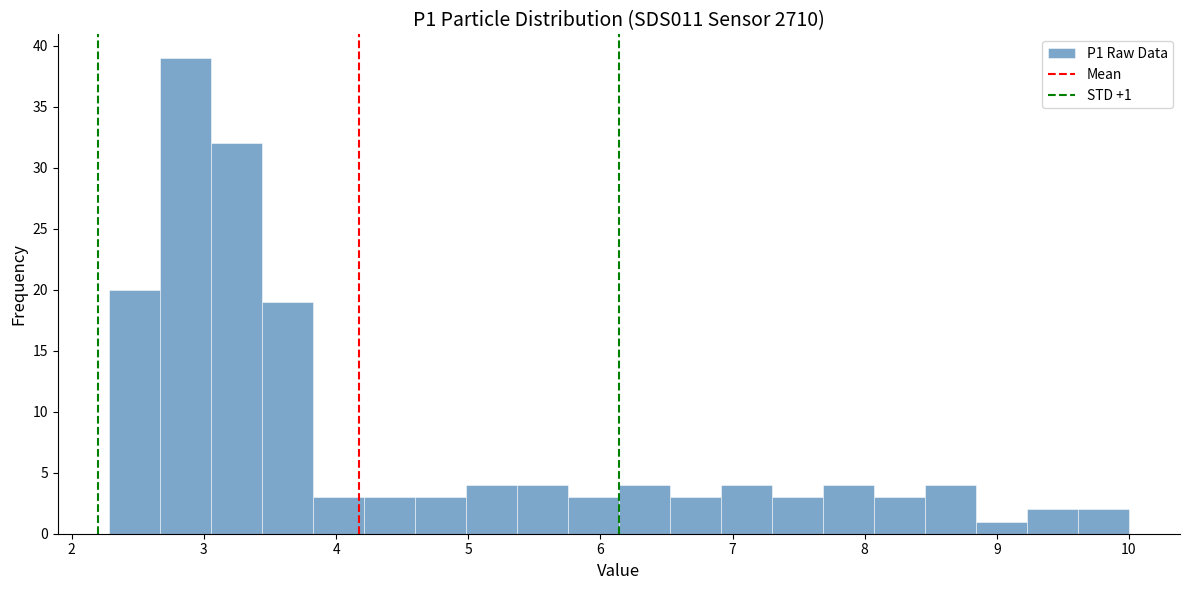

Read against the x-axis, roughly where is the centre of the tallest bar?

2.9